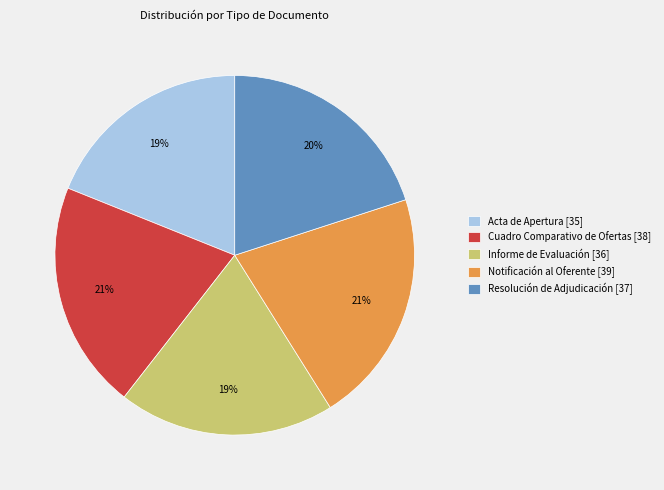

To the nearest percent, what portion does Cuadro Comparativo de Ofertas [38] represent?

21%